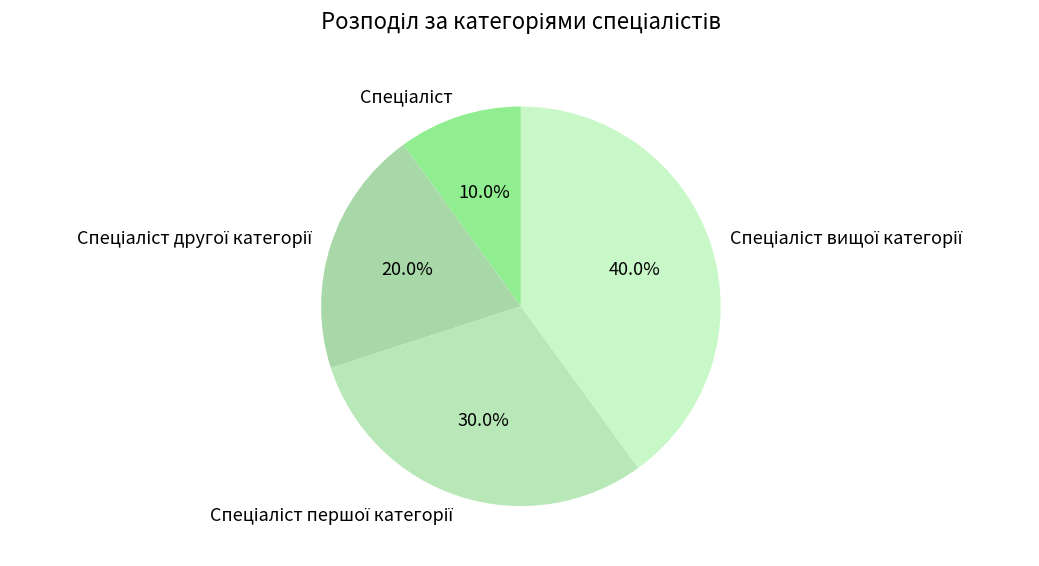

How many segments does this pie chart have?

4